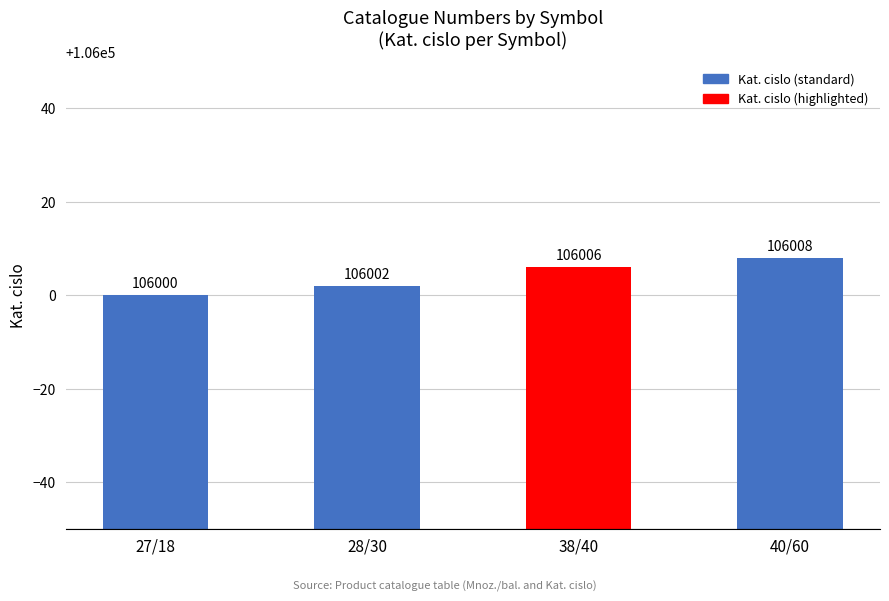

What is the difference between the maximum and minimum values?

8